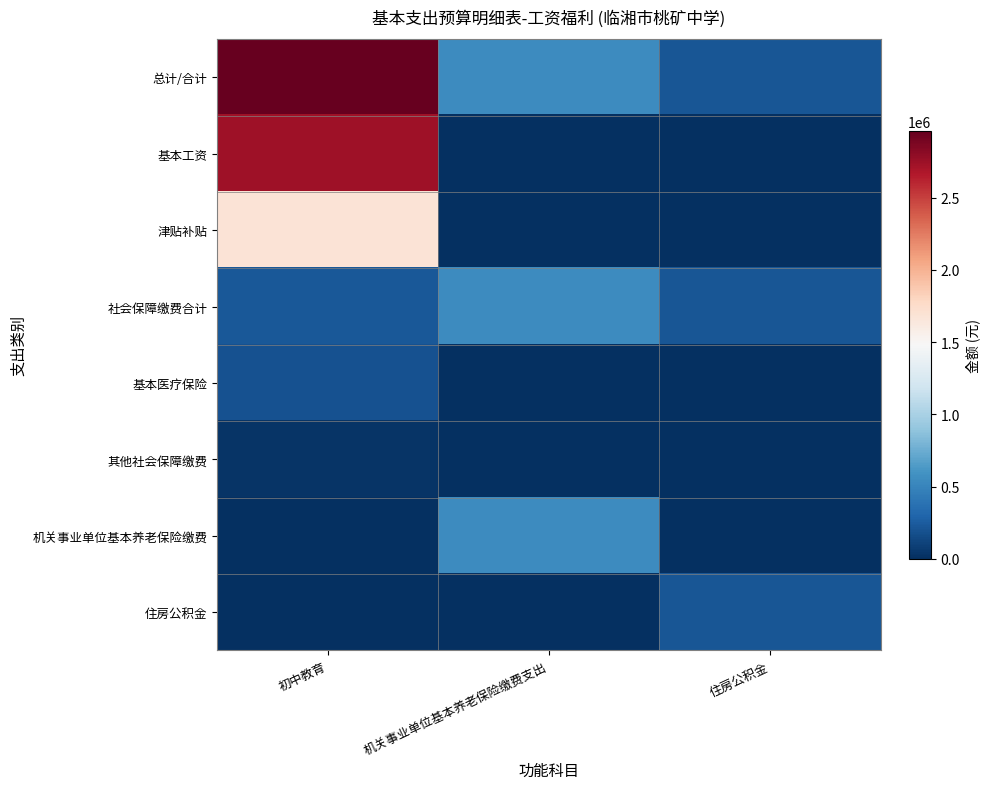

At how many categories does at least one series exceed 258406?

2